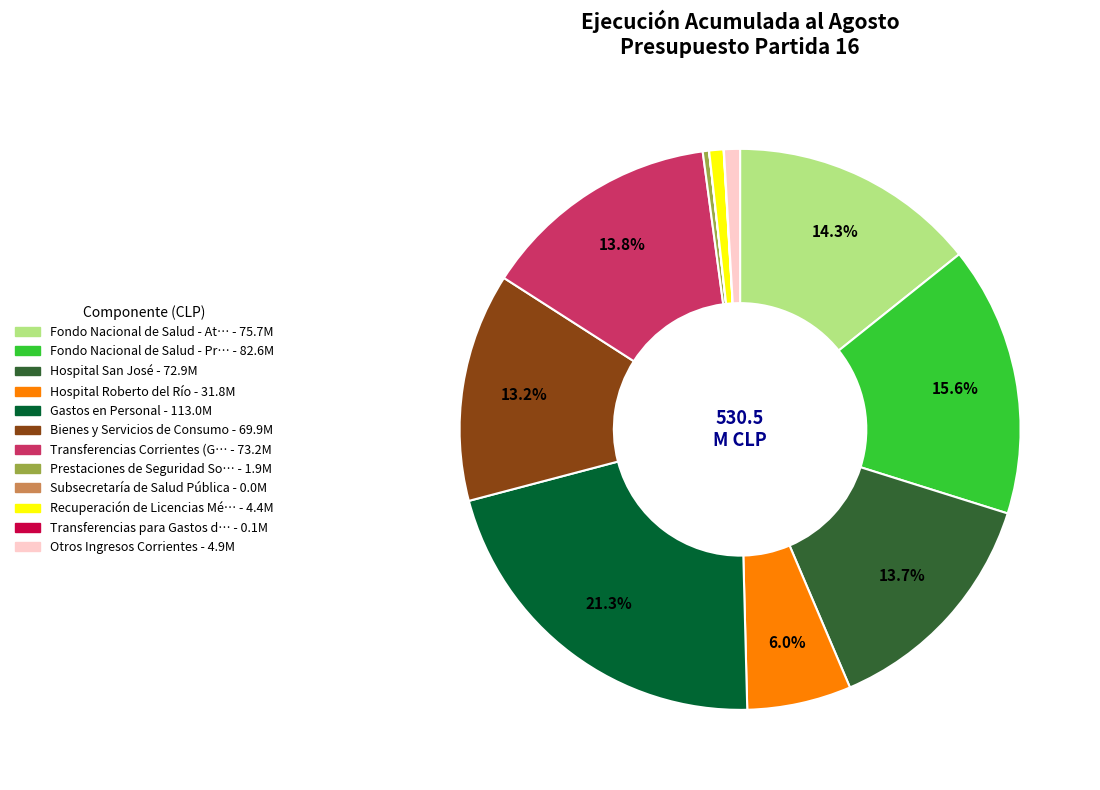

Is there a majority slice in this chart?

No